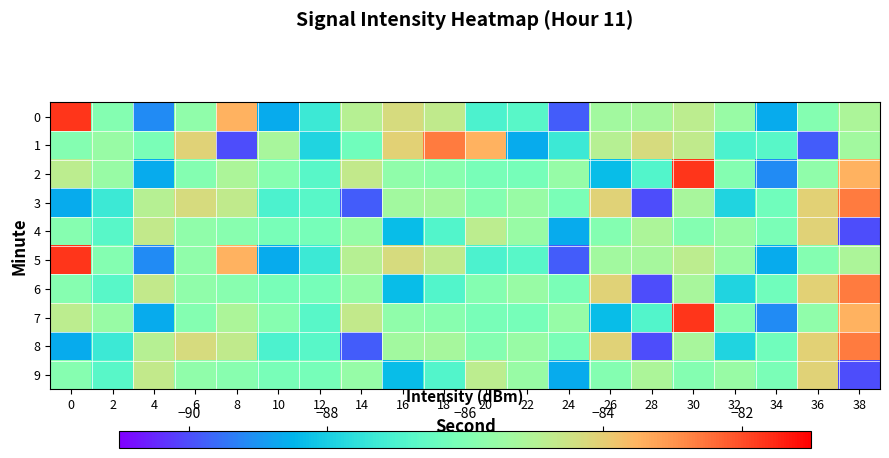

Rank the series by their maximum value, from highest to lowest.

row_0, row_2, row_5, row_7, row_1, row_3, row_6, row_8, row_4, row_9